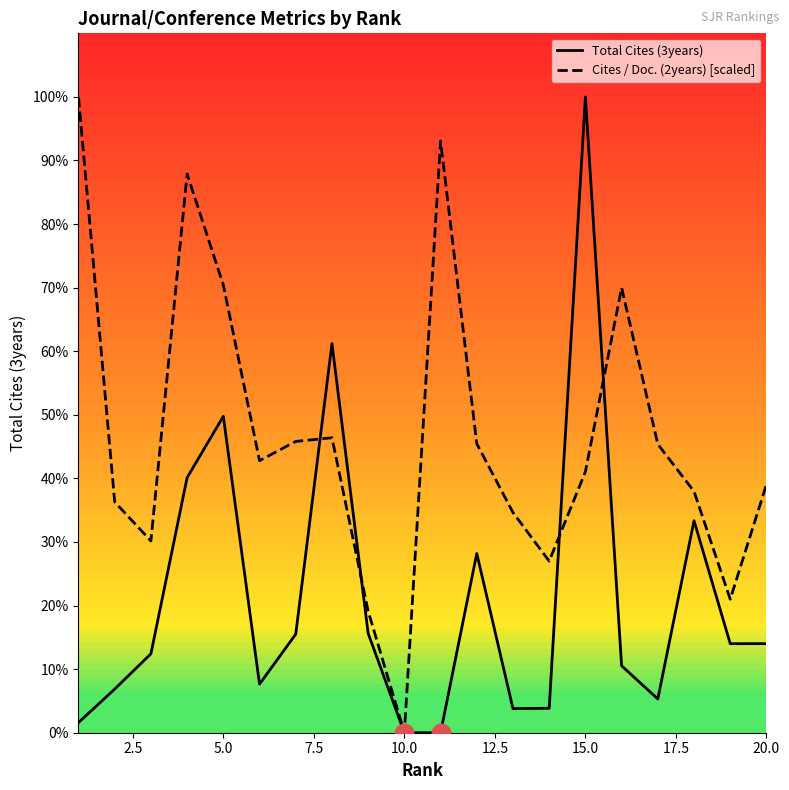

What are all the series names shown in the legend?

Total Cites (3years), Cites / Doc. (2years) [scaled]